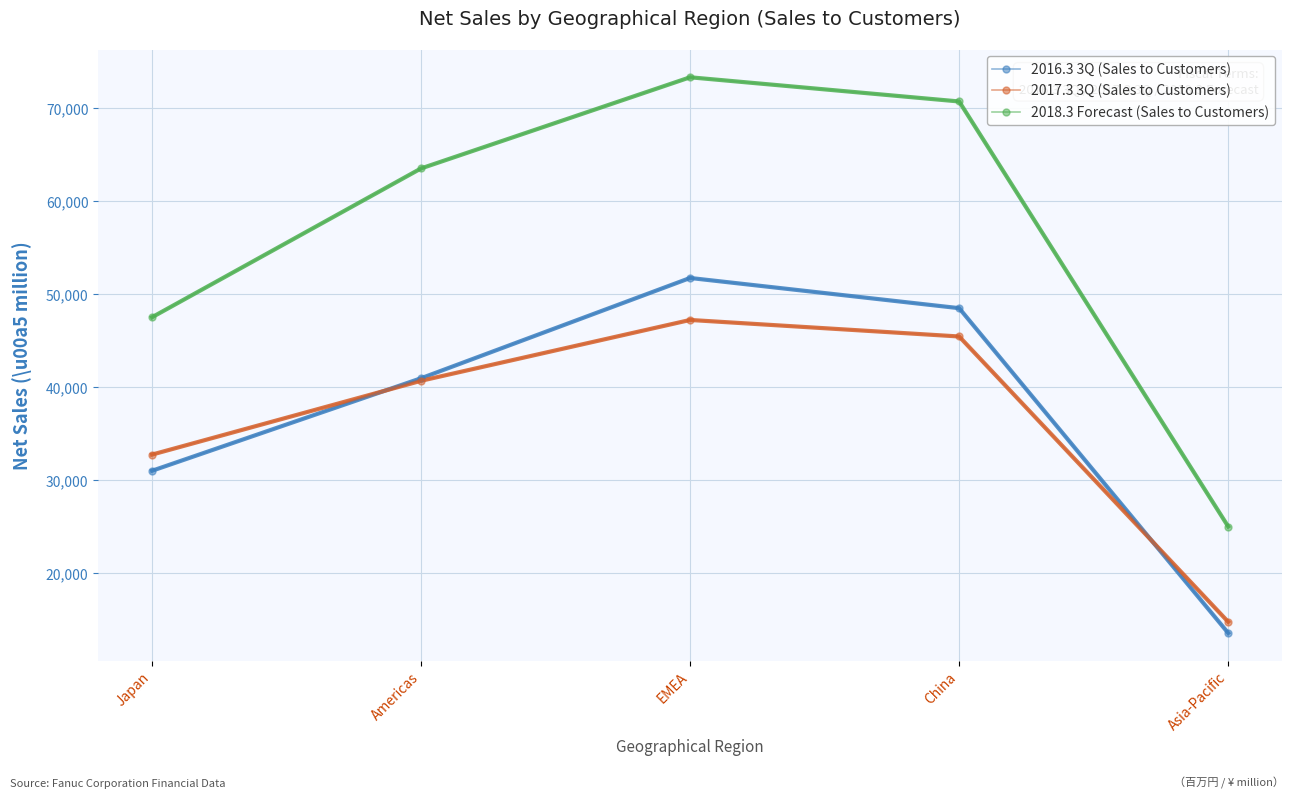

Does the chart display data point markers on the line(s)?

Yes